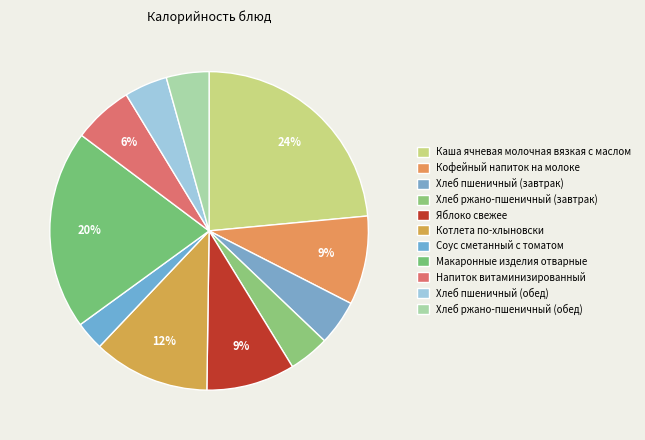

How many segments does this pie chart have?

11